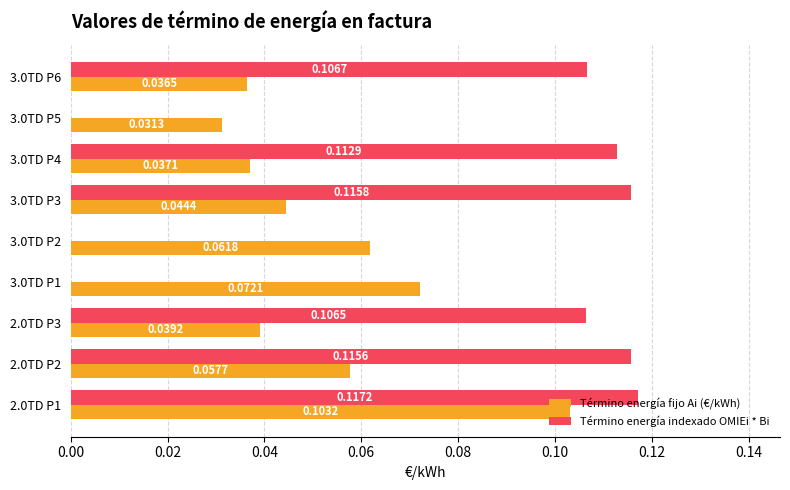

At which category is the sum across all series the highest?

2.0TD P1